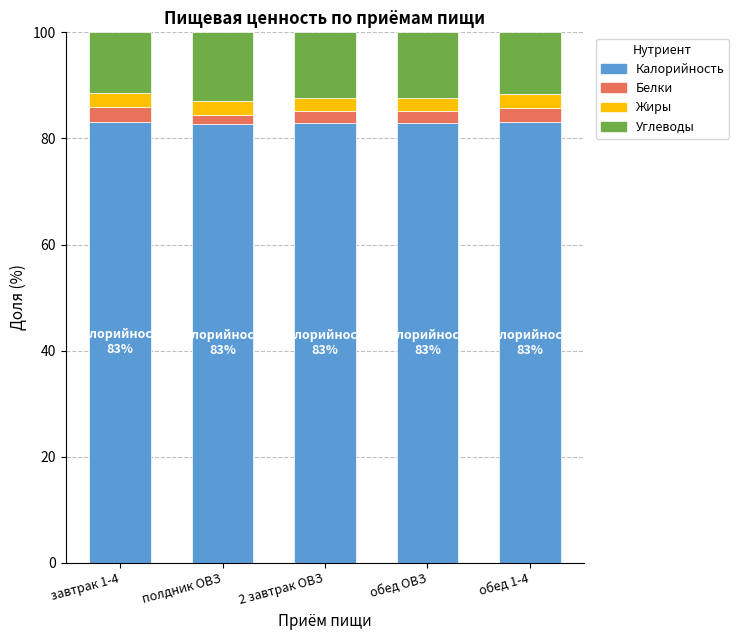

What is the minimum value for Калорийность?

82.8